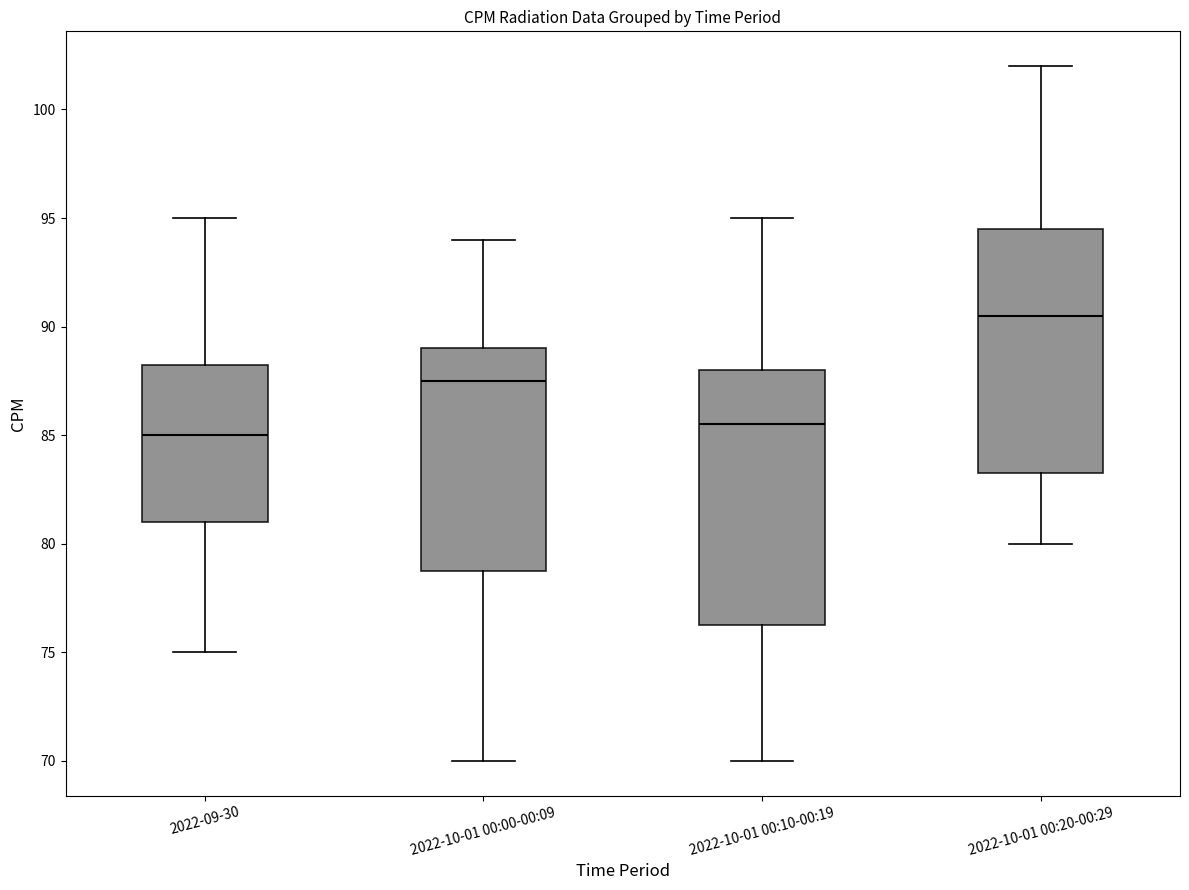

Reading left to right, read every box against the y-axis: the position of its median line, the range the box covers, and the ends of its whiskers. The values are not printed on the chart, so give them approximately, as read against the axis.

2022-09-30: median 85.0, box 81.0 to 88.5, whiskers 75.0 to 95.0
2022-10-01 00:00-00:09: median 87.5, box 79.0 to 89.0, whiskers 70.0 to 94.0
2022-10-01 00:10-00:19: median 85.5, box 76.5 to 88.0, whiskers 70.0 to 95.0
2022-10-01 00:20-00:29: median 90.5, box 83.5 to 94.5, whiskers 80.0 to 102.0